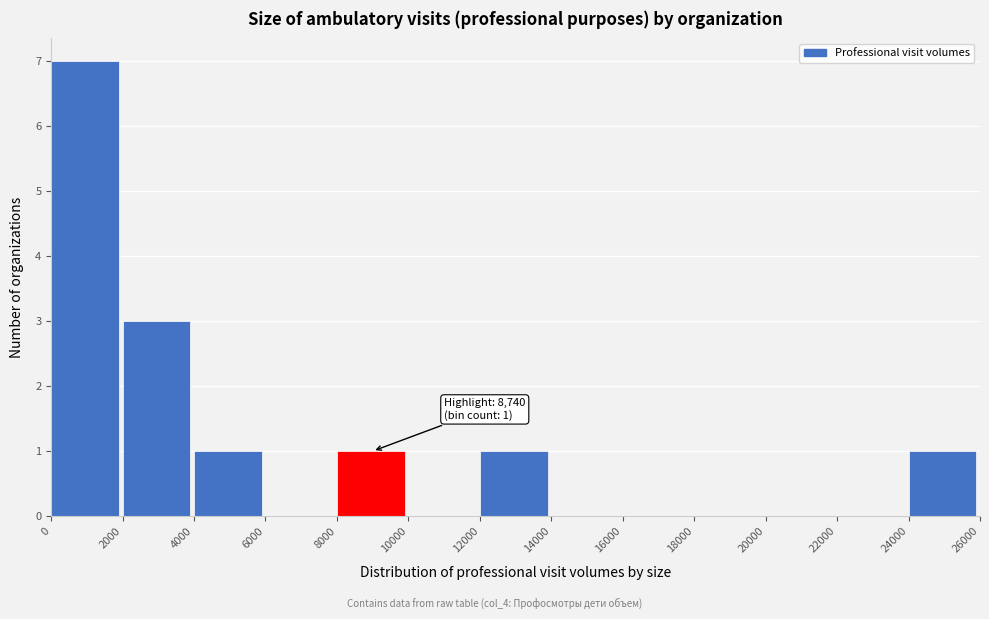

Which range on the x-axis has the tallest bar?

0 to 2000